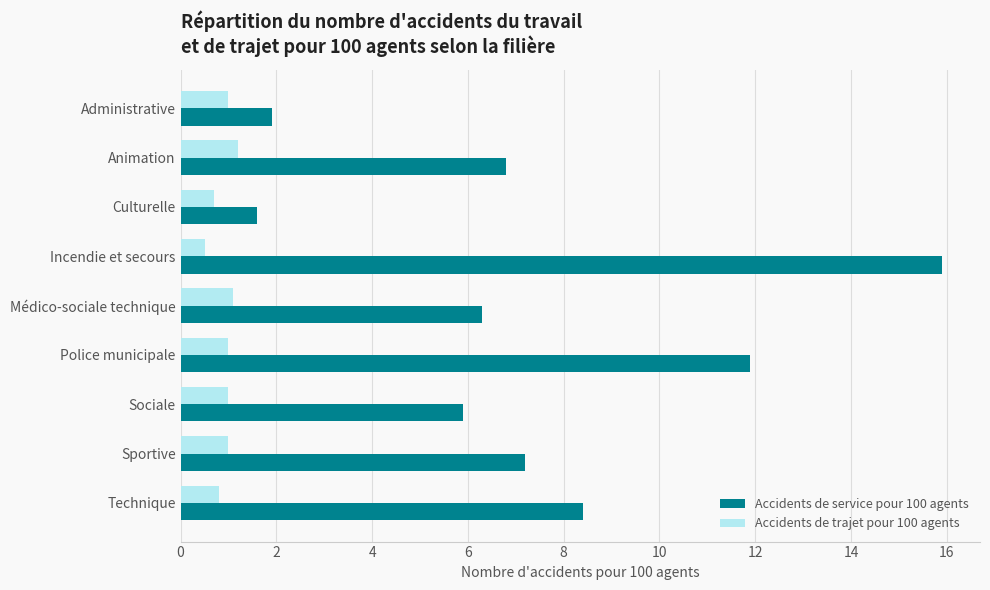

The Accidents de trajet pour 100 agents series shows 1.2 at Animation. True or false?

True